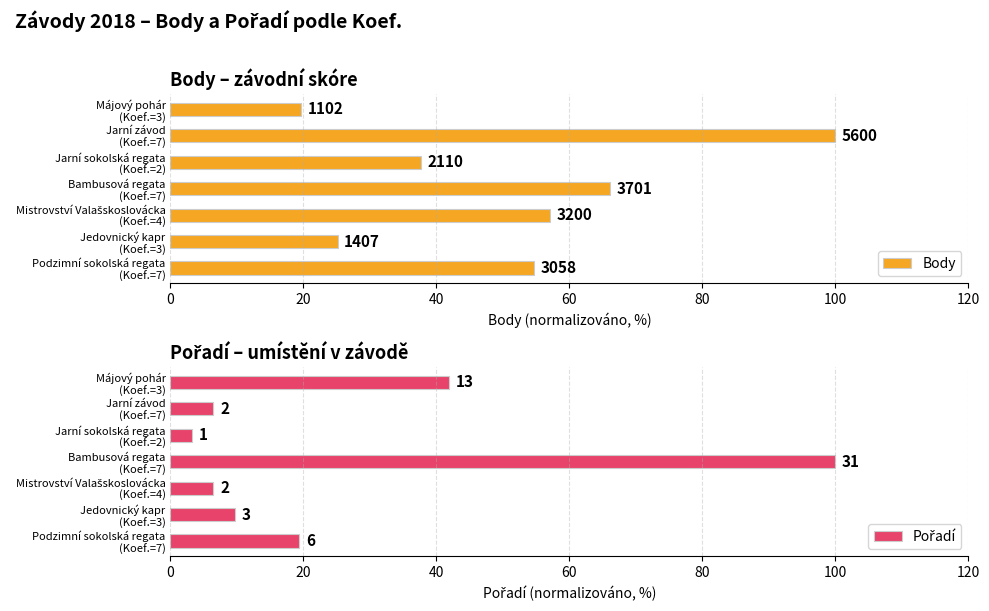

What are all the series names shown in the legend?

Body, Pořadí